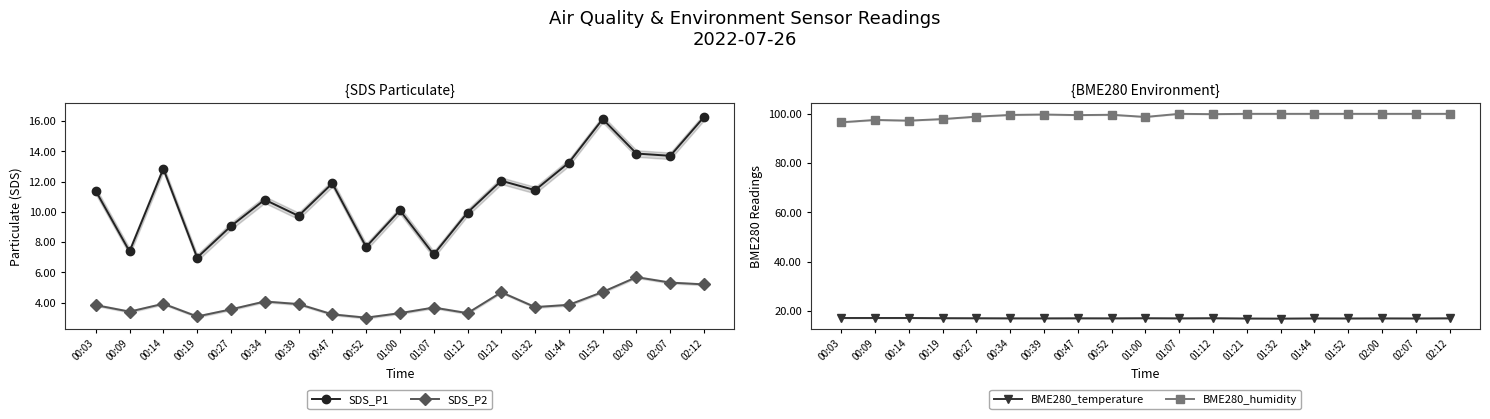

What is the label of the 18th point from the left?

02:07